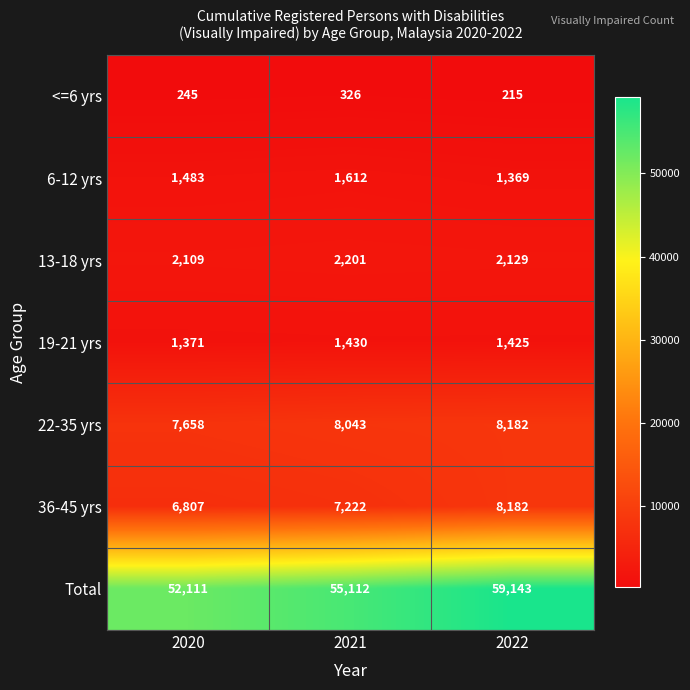

Reading left to right, transcribe all the data shown in this chart.

<=6 yrs: 245	326	215
6-12 yrs: 1483	1612	1369
13-18 yrs: 2109	2201	2129
19-21 yrs: 1371	1430	1425
22-35 yrs: 7658	8043	8182
36-45 yrs: 6807	7222	8182
Total: 52111	55112	59143